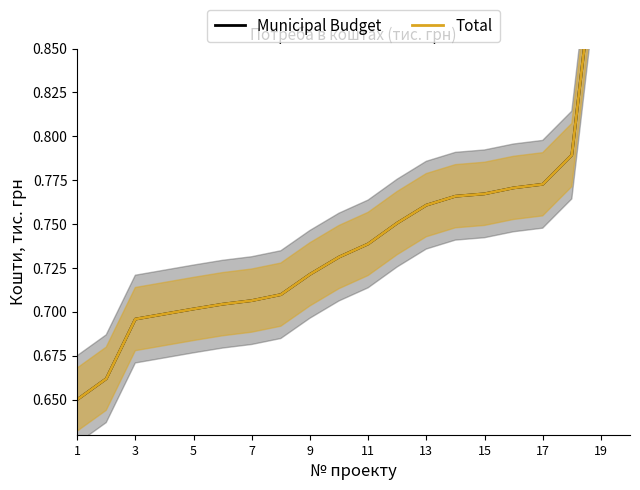

True or false: Municipal Budget has a value of 0.4 at 19.

False